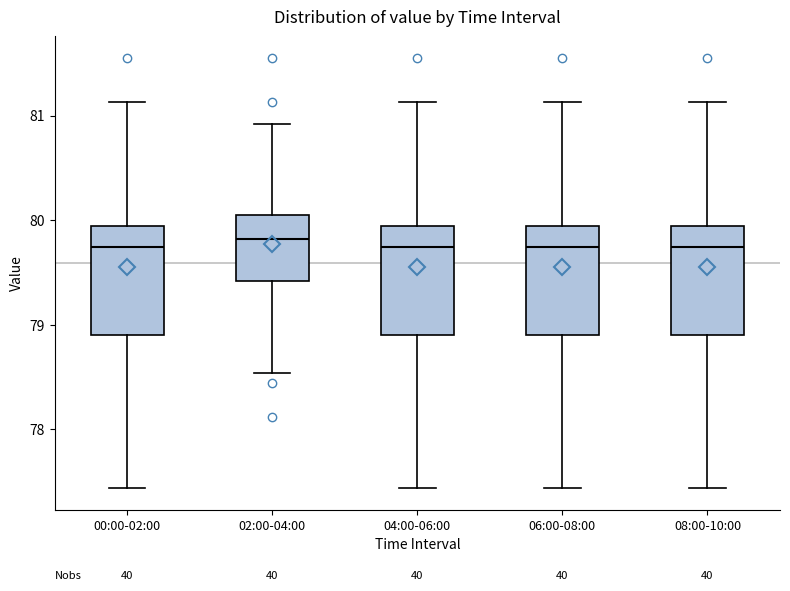

Where does the lower whisker of the box for 08:00-10:00 end on the y-axis? The values are not printed on the chart, so give them approximately, as read against the axis.

77.4